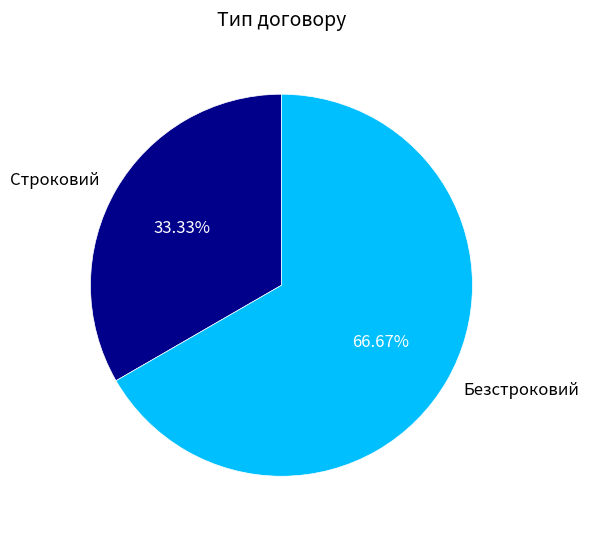

To the nearest percent, what percentage of the pie is Безстроковий?

67%